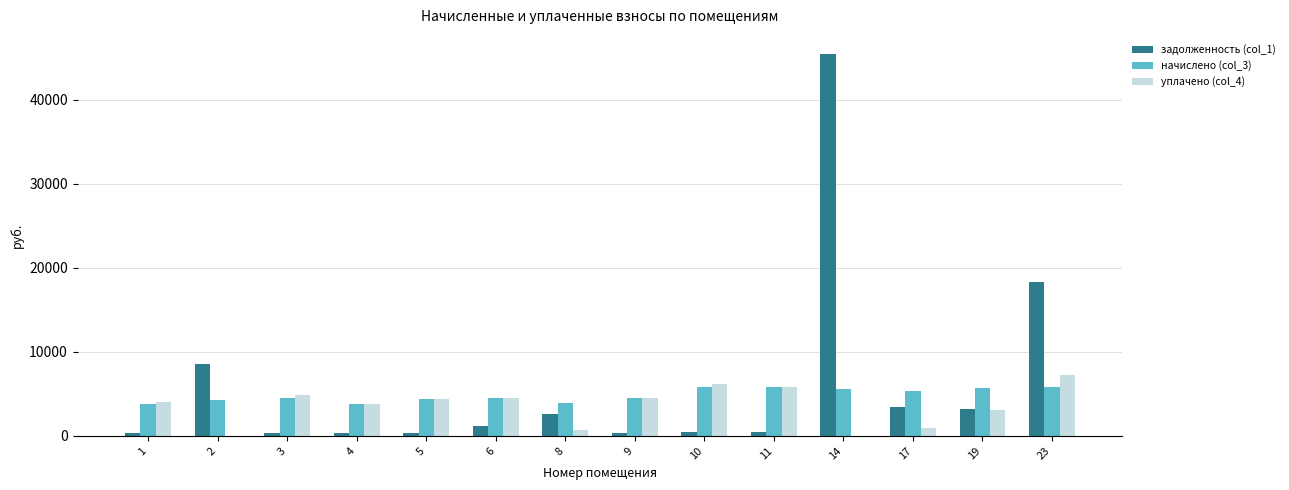

What is the average value of the задолженность (col_1) series?

6095.1